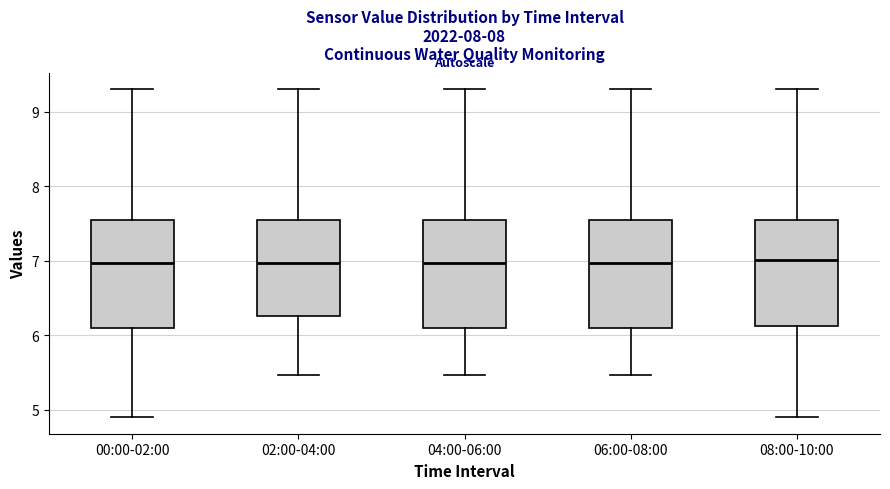

Reading left to right, transcribe this box plot: for each box, give where its median line is, the range the box spans, and where its two whiskers end, as read against the y-axis. The values are not printed on the chart, so give them approximately, as read against the axis.

00:00-02:00: median 7.0, box 6.1 to 7.5, whiskers 4.9 to 9.3
02:00-04:00: median 7.0, box 6.3 to 7.5, whiskers 5.5 to 9.3
04:00-06:00: median 7.0, box 6.1 to 7.5, whiskers 5.5 to 9.3
06:00-08:00: median 7.0, box 6.1 to 7.5, whiskers 5.5 to 9.3
08:00-10:00: median 7.0, box 6.1 to 7.5, whiskers 4.9 to 9.3